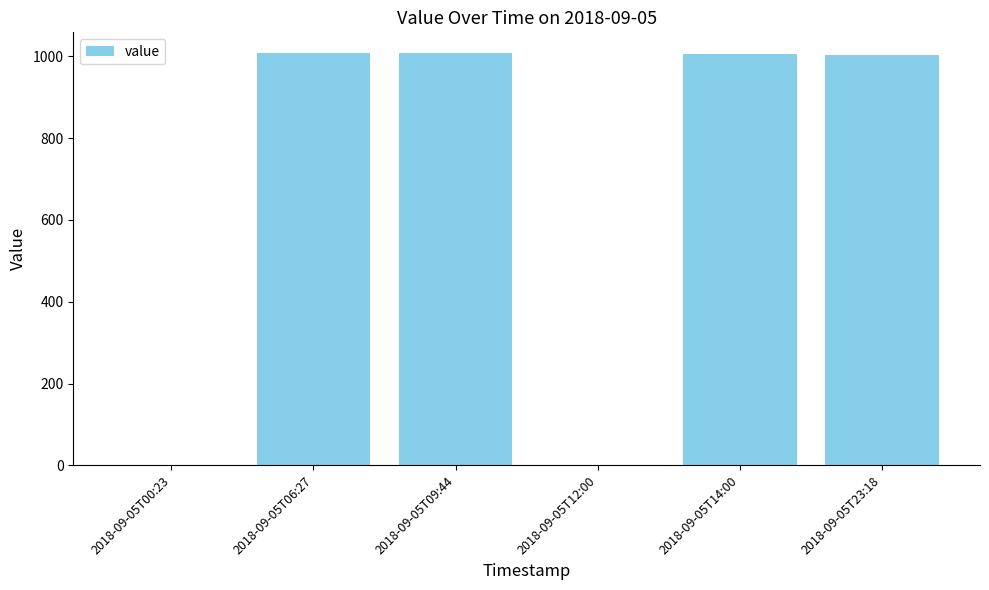

How many data points does each series have?

6